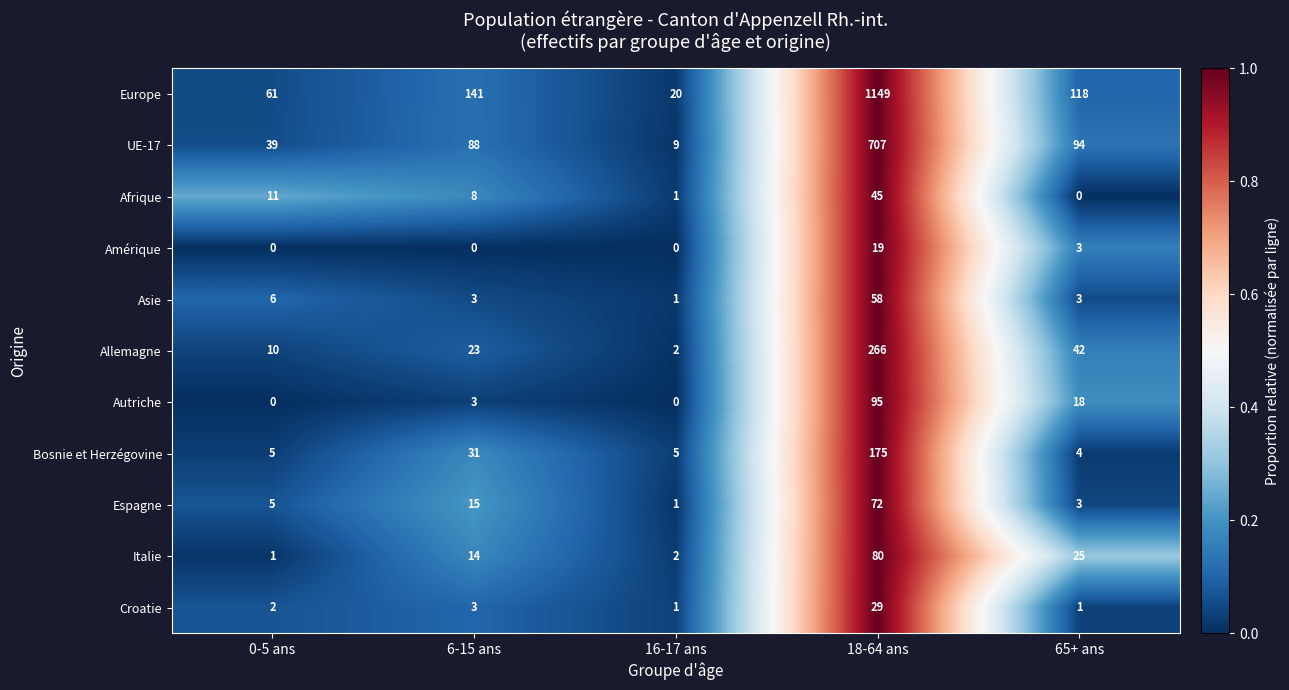

Count the number of data series in this chart.

11